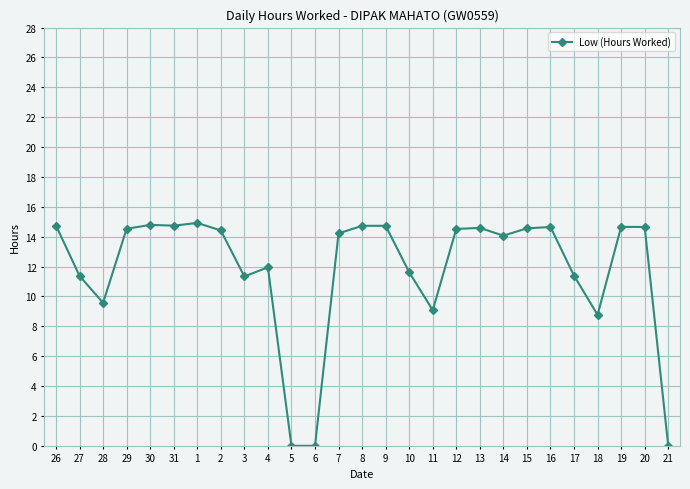

Is it true that the value at 21 is 0.0?

True